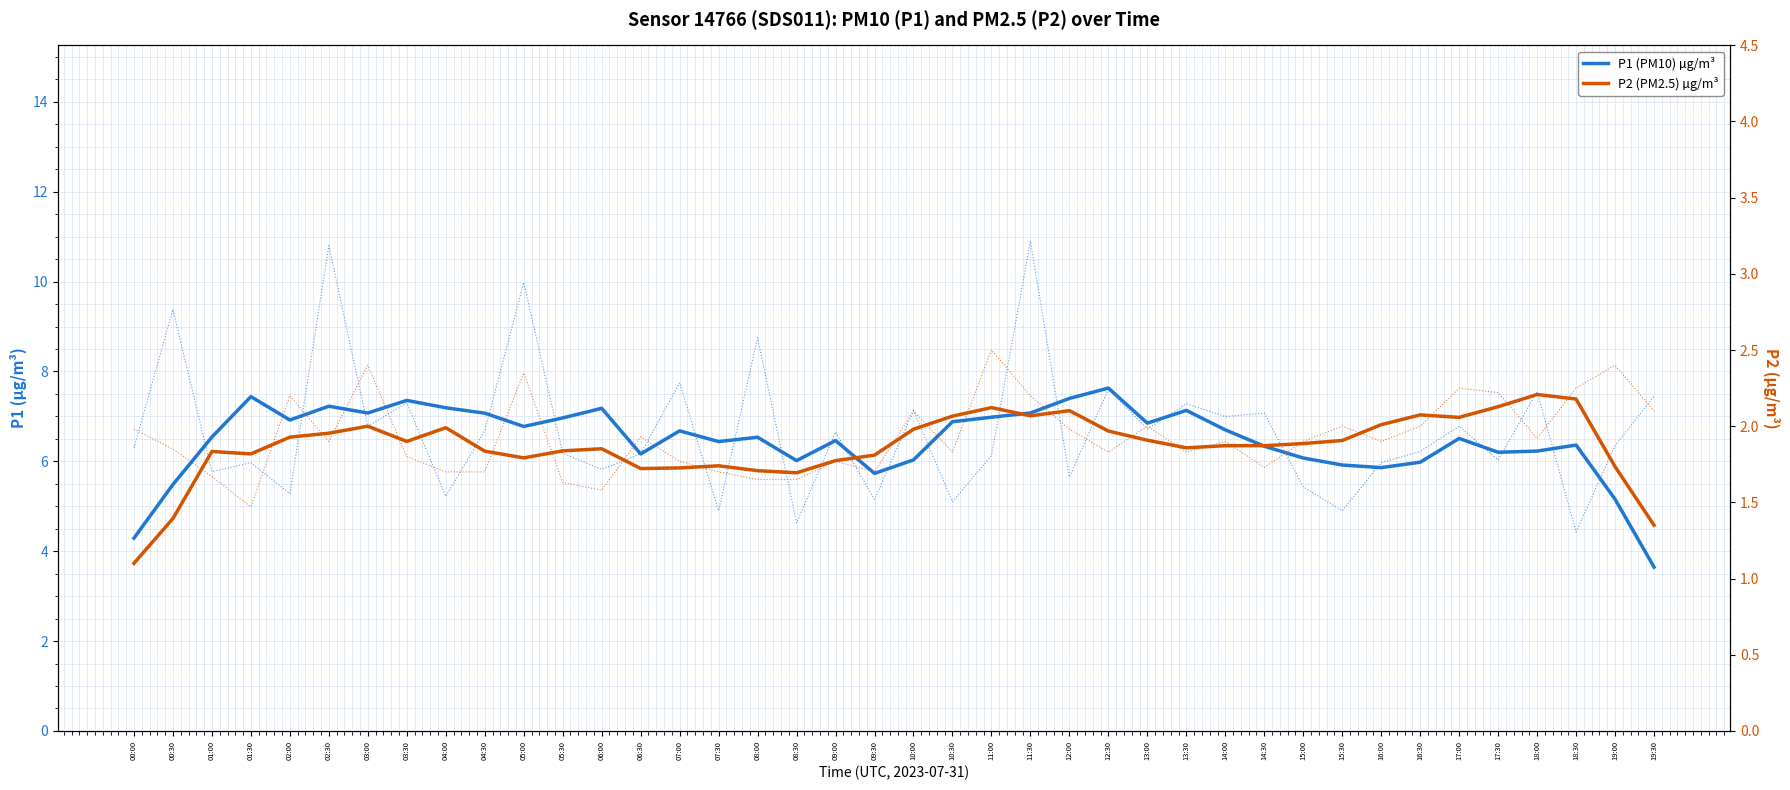

How many interior local valleys does the P2 (PM2.5) µg/m³ series have?

8